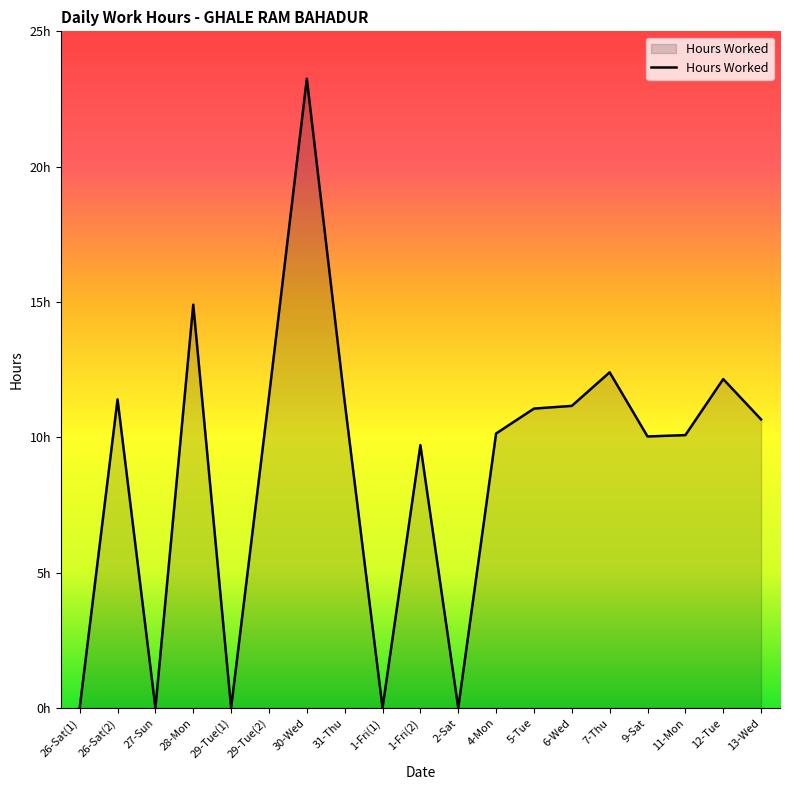

How many data points does each series have?

19